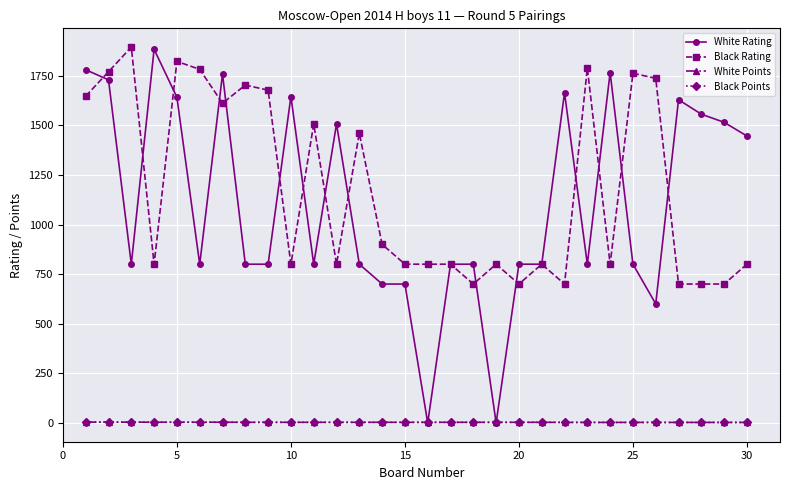

What are all the series names shown in the legend?

White Rating, Black Rating, White Points, Black Points